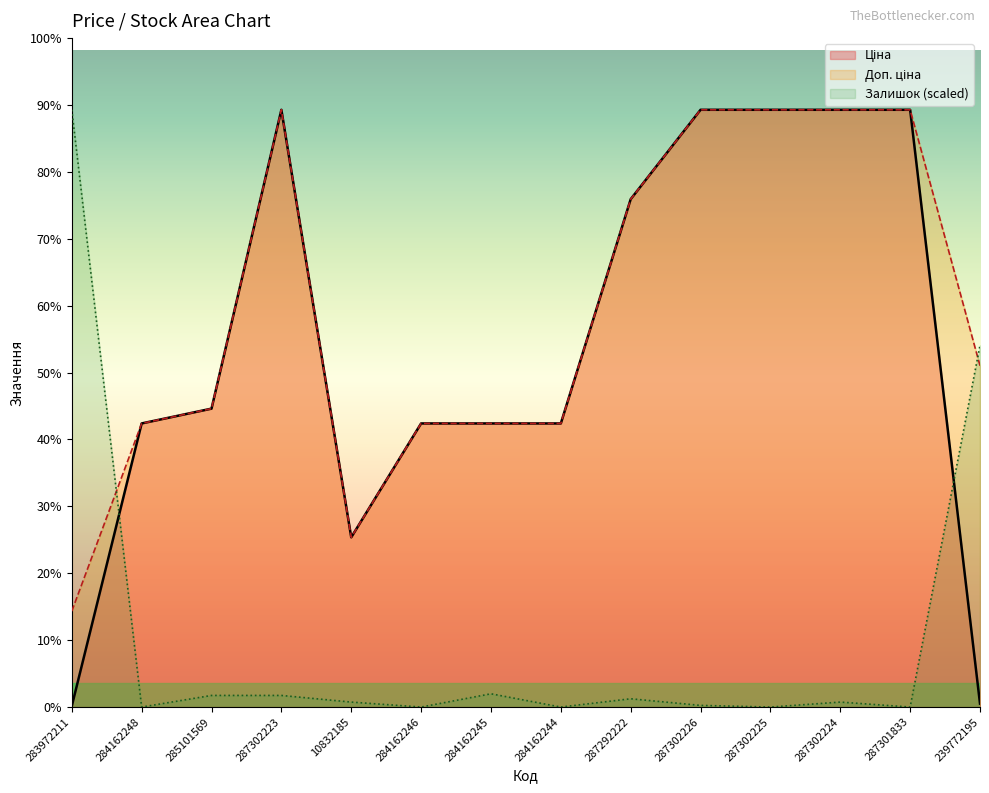

Reading left to right, transcribe all the data shown in this chart.

Ціна: 32.0	9480.1	9975.0	19964.2	5673.8	9480.1	9480.1	9480.1	16976.3	19964.2	19964.2	19964.2	19964.2	114.1
Доп. ціна: 3205.0	9480.1	9975.0	19964.2	5673.8	9480.1	9480.1	9480.1	16976.3	19964.2	19964.2	19964.2	19964.2	11410.0
Залишок: 19964.2	0.0	388.2	388.2	166.4	0.0	443.6	0.0	277.3	55.5	0.0	166.4	0.0	12089.4